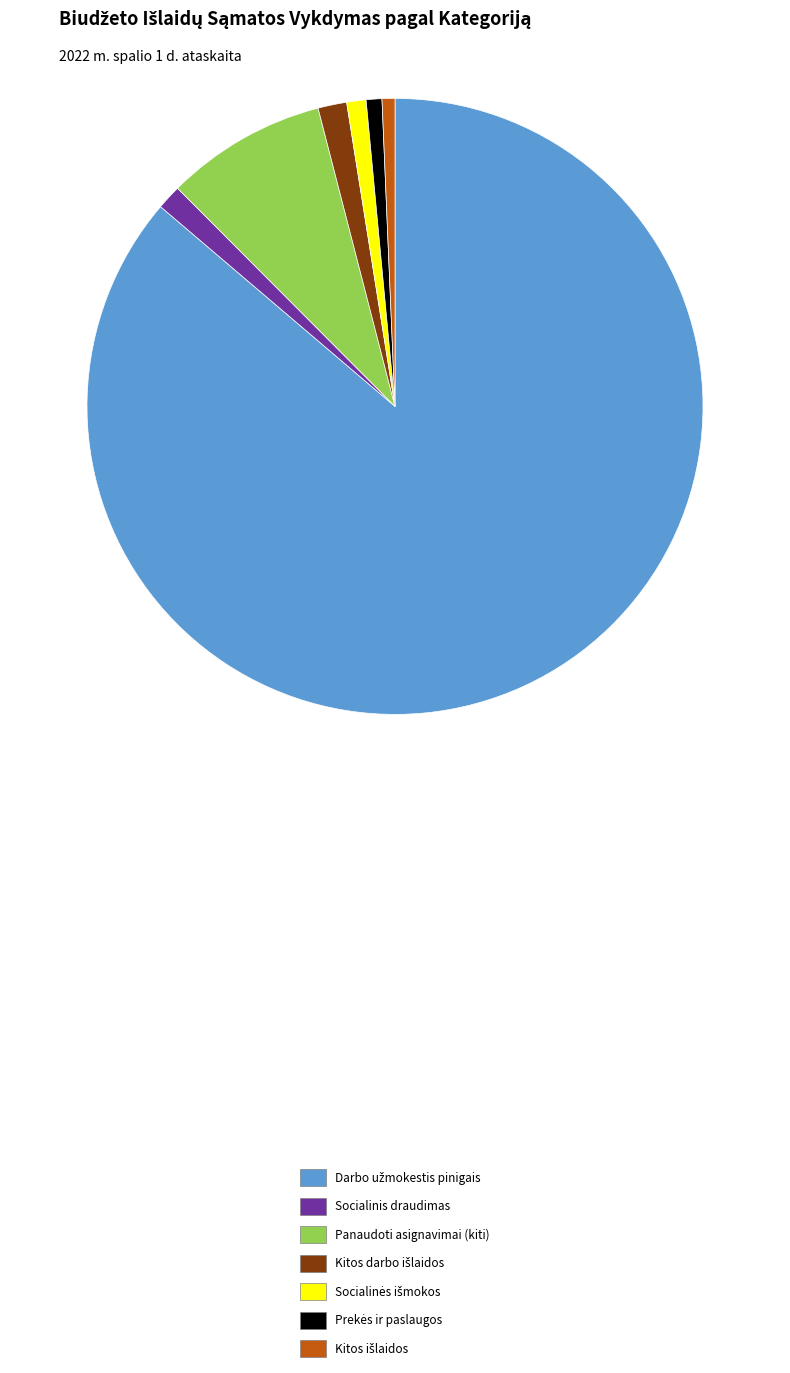

Between Socialinis draudimas and Panaudoti asignavimai (kiti), which is larger?

Panaudoti asignavimai (kiti)